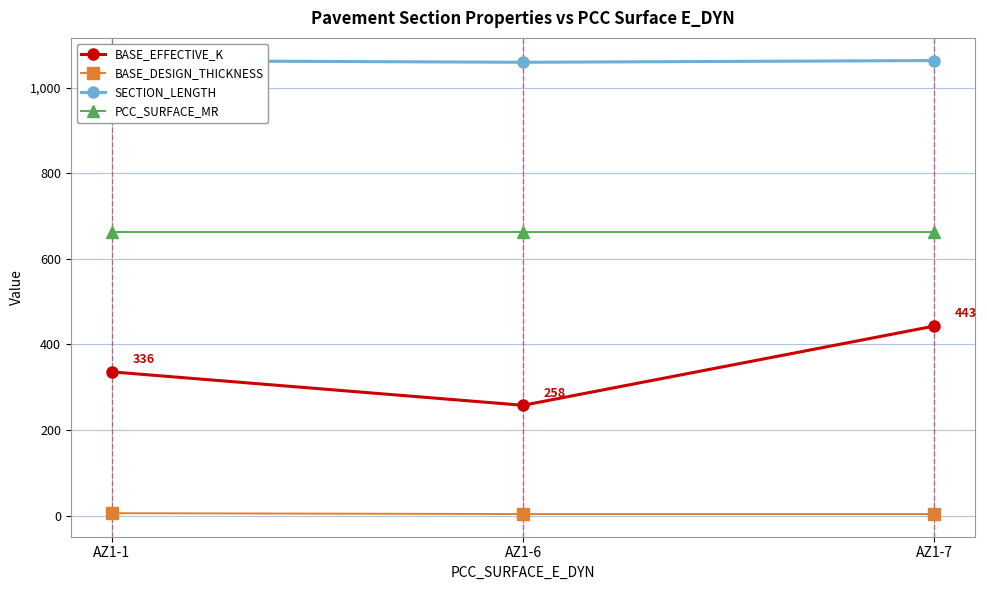

What is the lowest value of the SECTION_LENGTH series?

1059